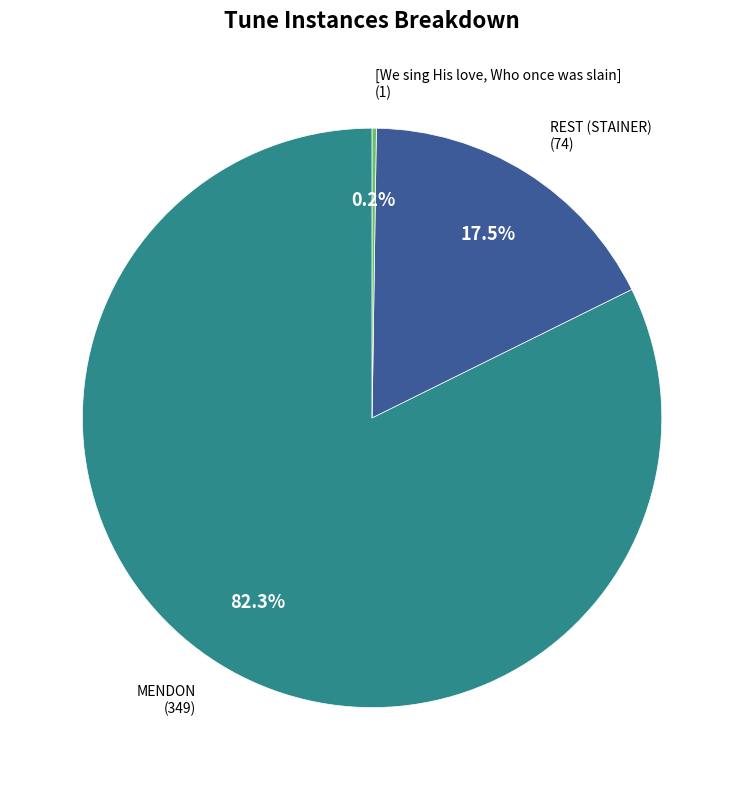

Is there any slice that represents more than half of the pie?

Yes